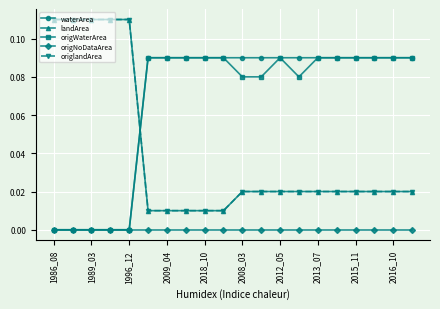

Which series has the largest total across all categories?

waterArea